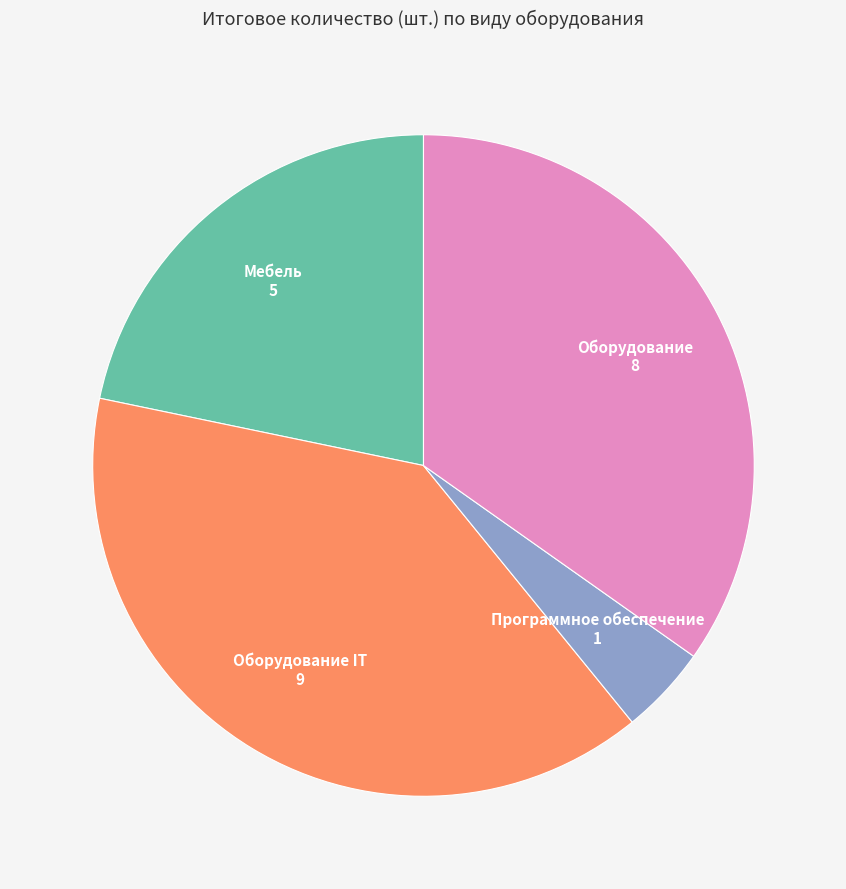

Is there any slice that represents more than half of the pie?

No